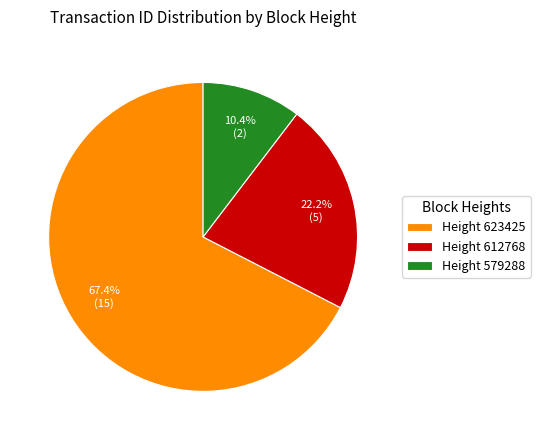

Which category has the biggest portion of the pie?

Height 623425